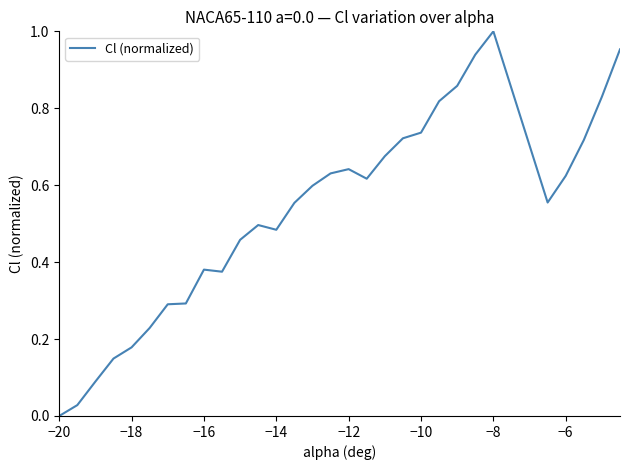

How many values are above zero?

29